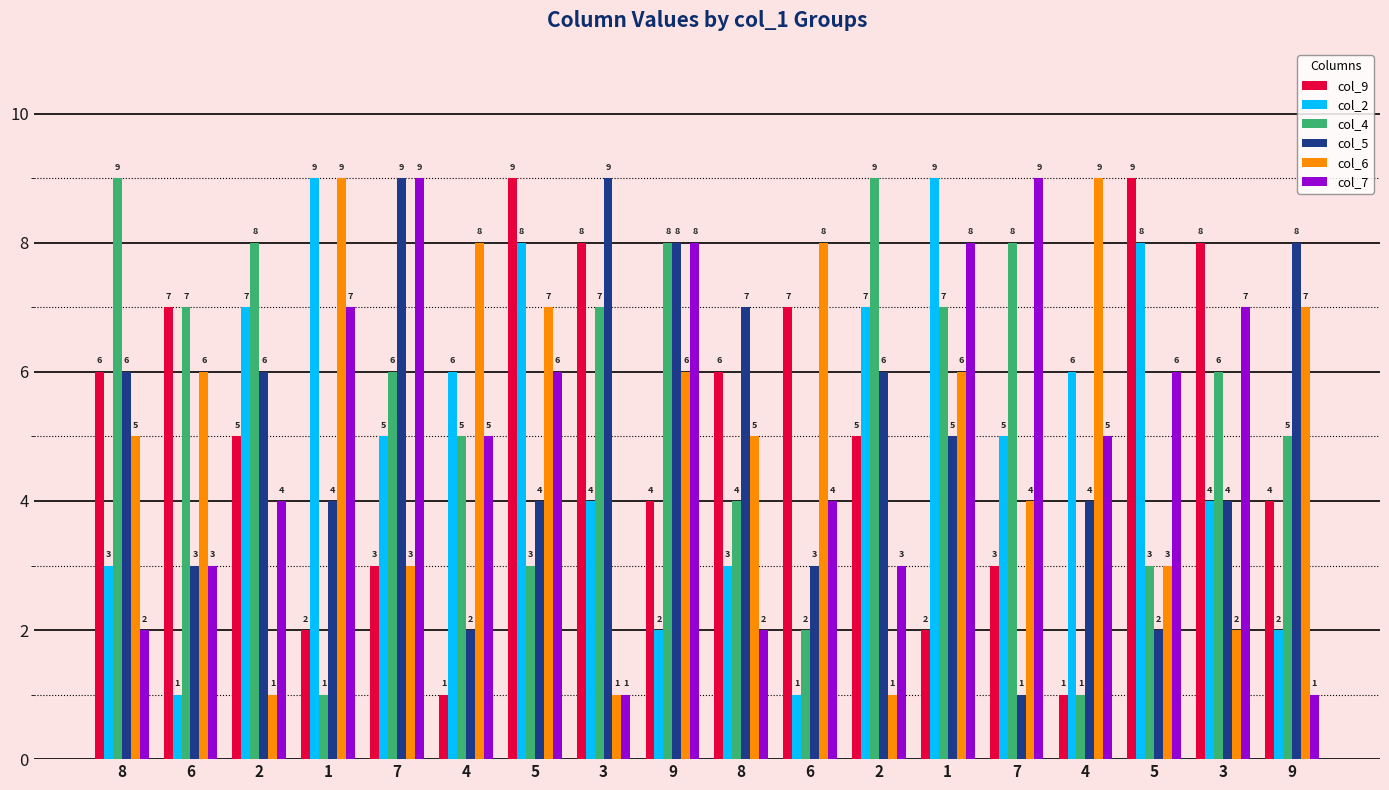

Rank the categories by col_6 value from lowest to highest.

2, 3, 2, 3, 7, 5, 7, 8, 8, 6, 9, 1, 5, 9, 4, 6, 1, 4